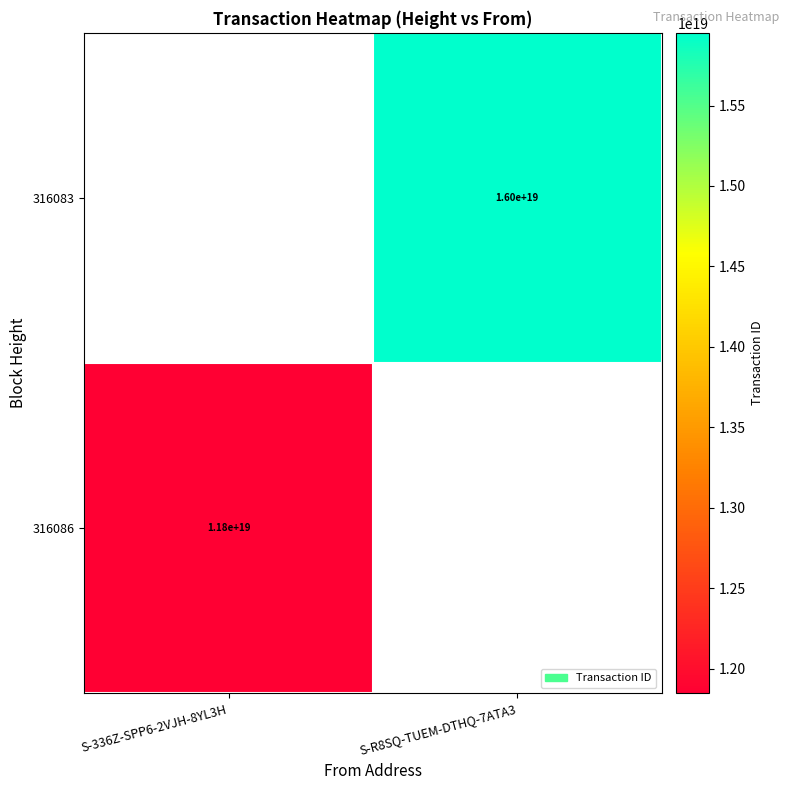

The value of 316086 at S-336Z-SPP6-2VJH-8YL3H is 3312903836226271232. True or false?

False